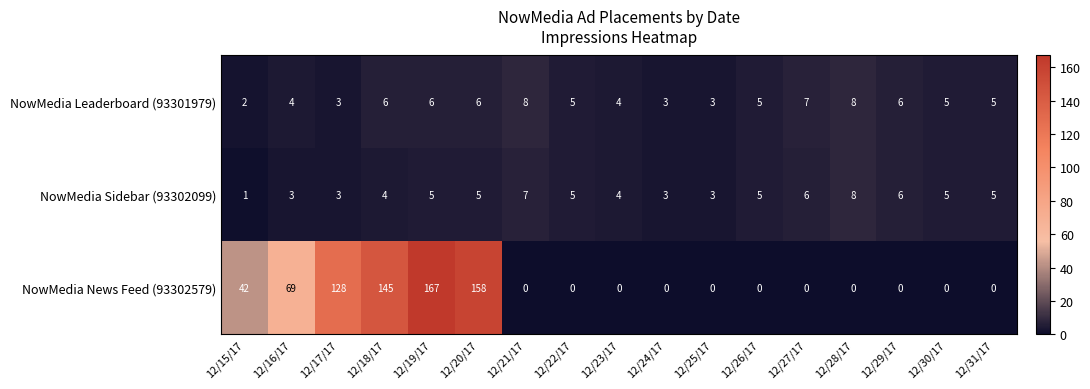

What is the greatest value displayed?

167